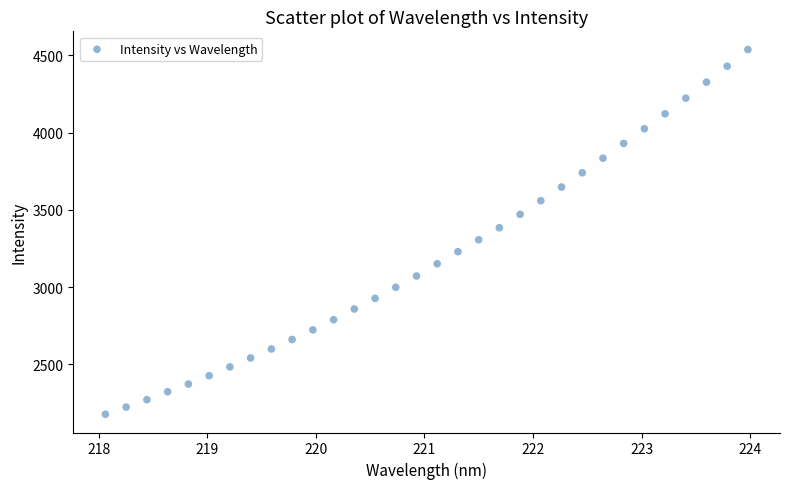

What is the range of X values (max minus min)?

5.9